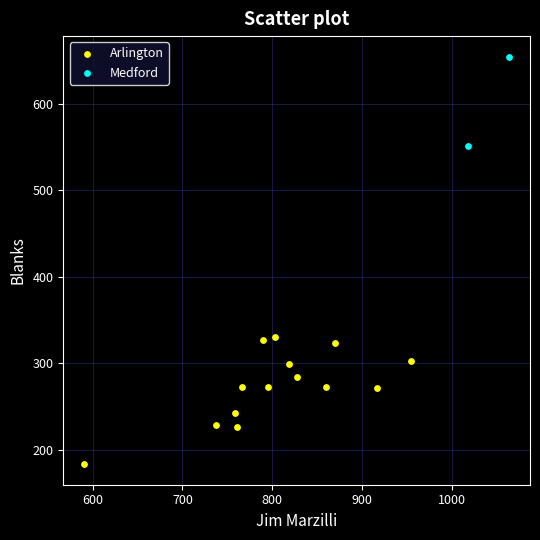

What are all the series names shown in the legend?

Arlington, Medford